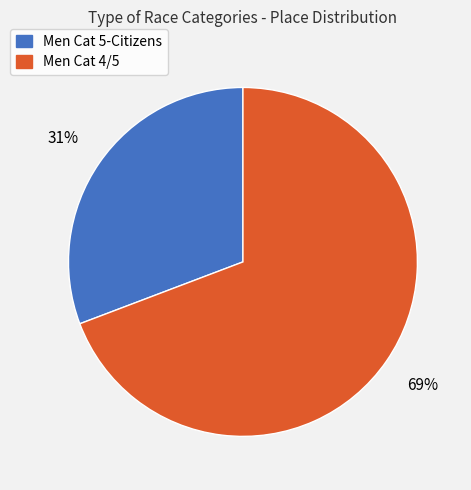

Which category has the smallest portion of the pie?

Men Cat 5-Citizens